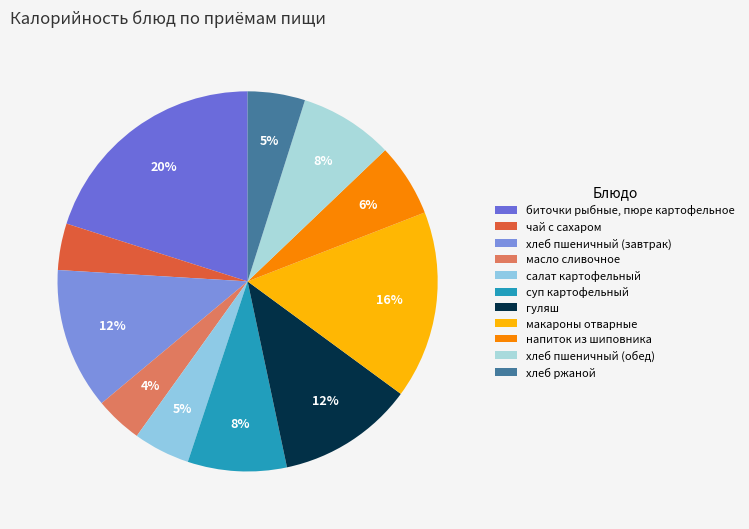

True or false: макароны отварные accounts for 26% of the total.

False